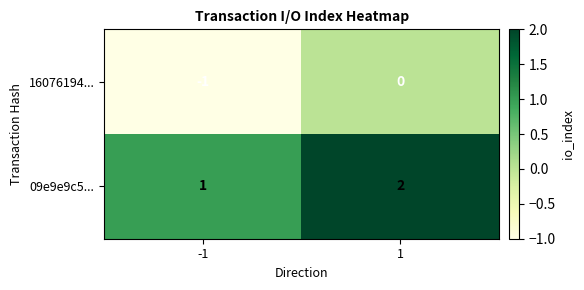

Reading right to left, transcribe all the data shown in this chart.

16076194...: 0	-1
09e9e9c5...: 2	1